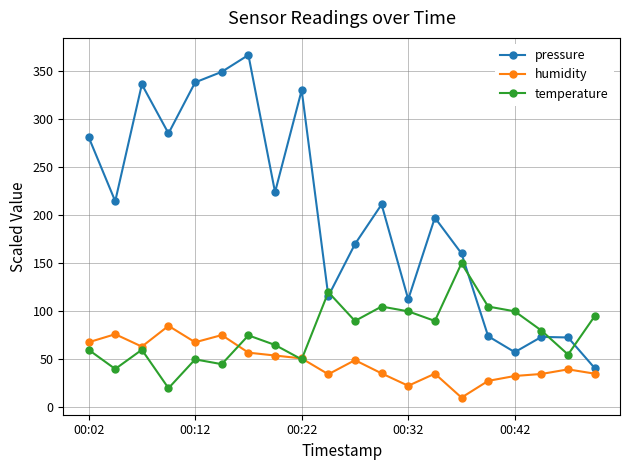

Which series has the largest total across all categories?

pressure